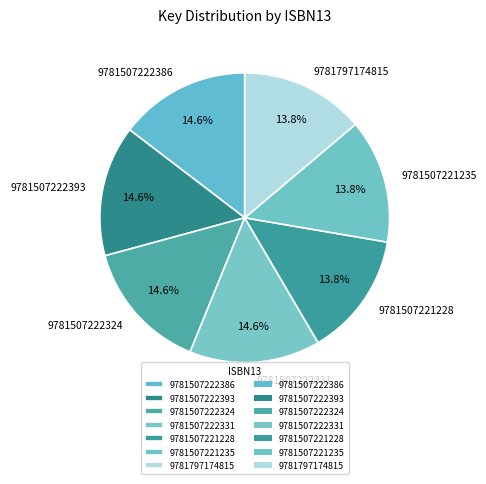

Is it true that 9781797174815 is 14% of the pie?

True